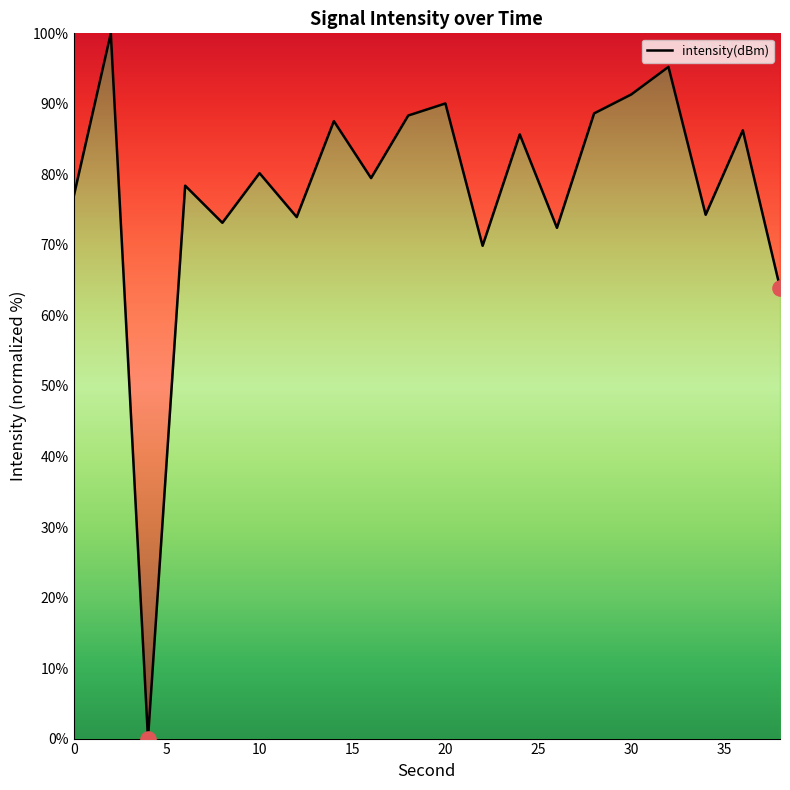

What is the difference between the maximum and minimum values?

100.0